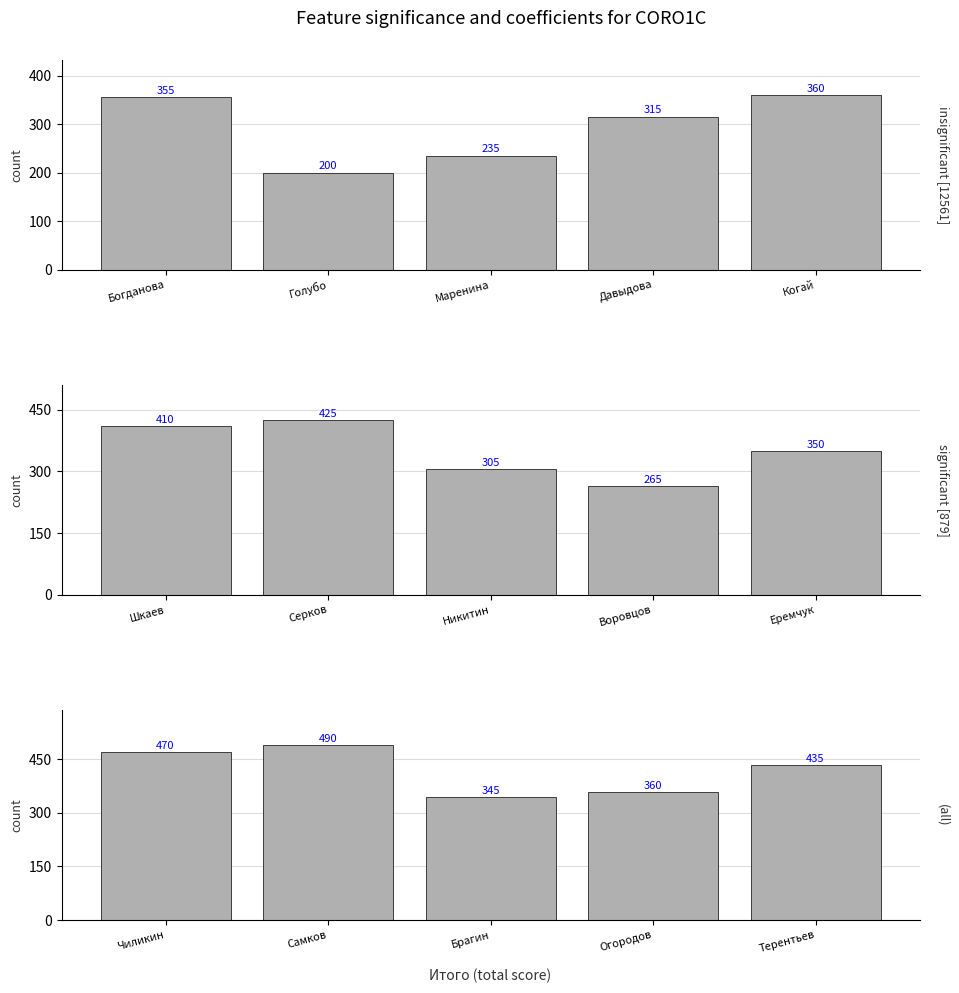

Is it true that Группа 2 equals 597 at Шкаев?

False